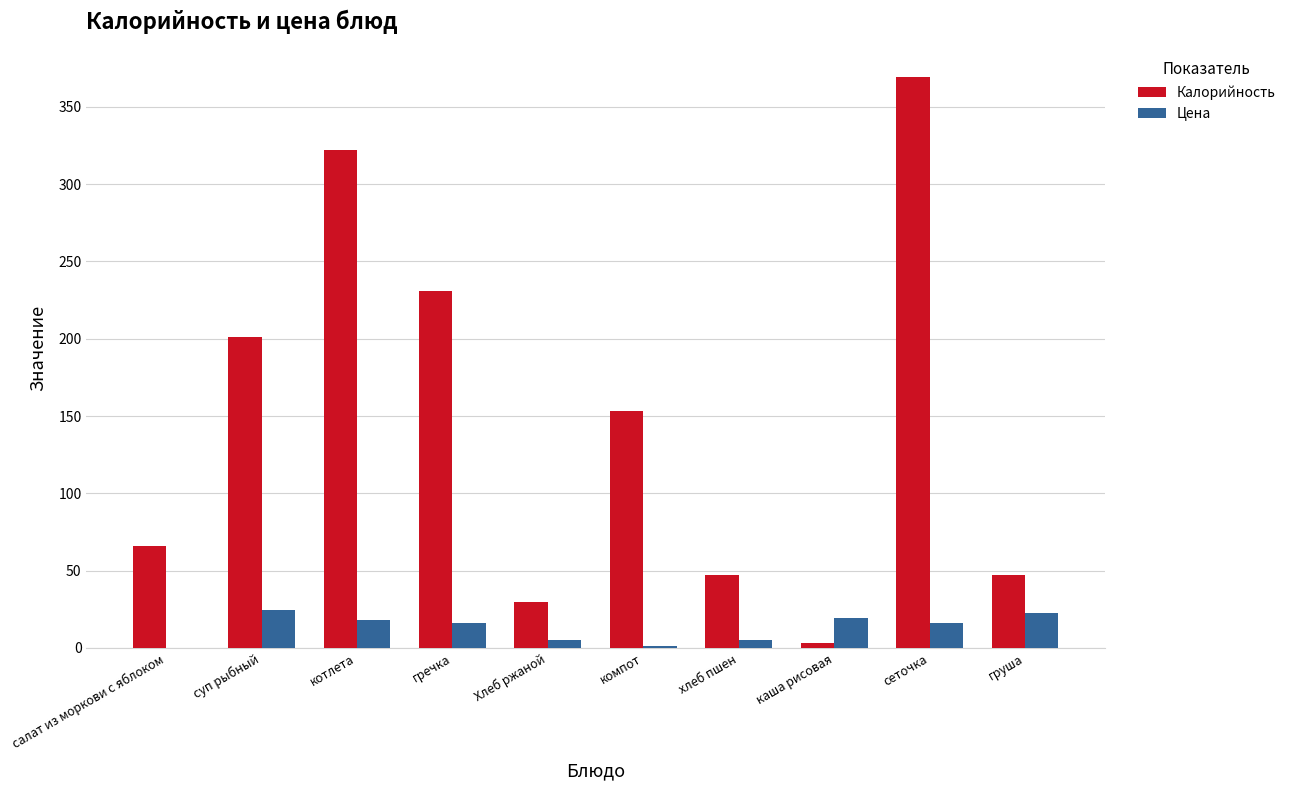

Which category has the highest value across all series?

сеточка